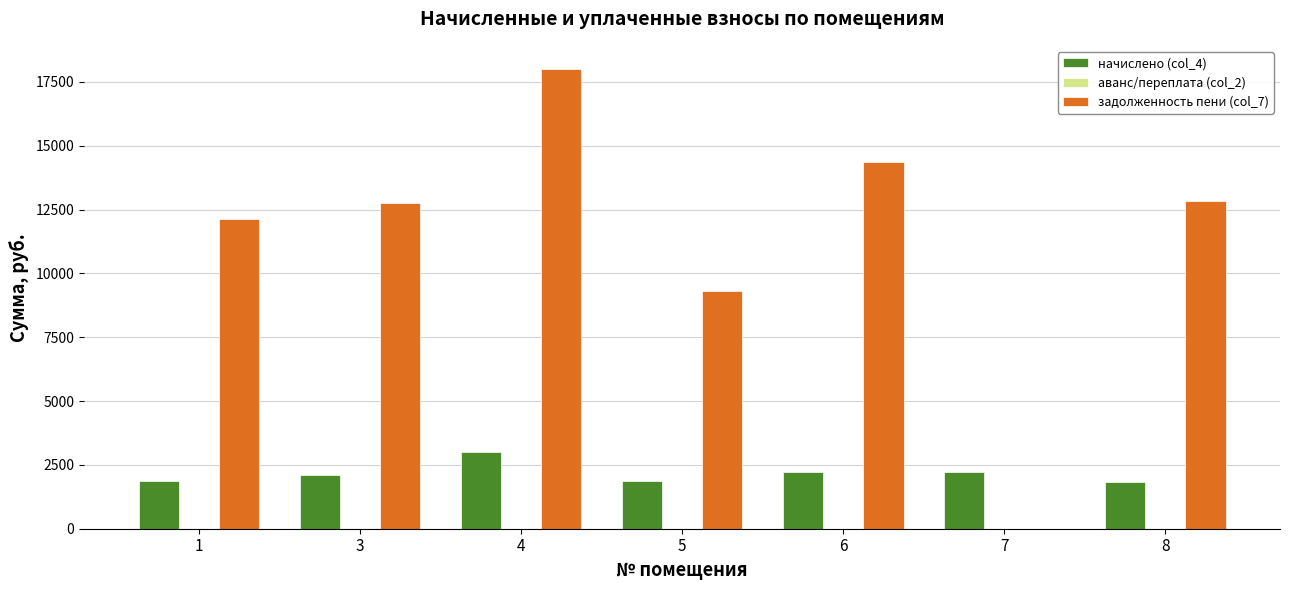

At which category is the sum across all series the highest?

4